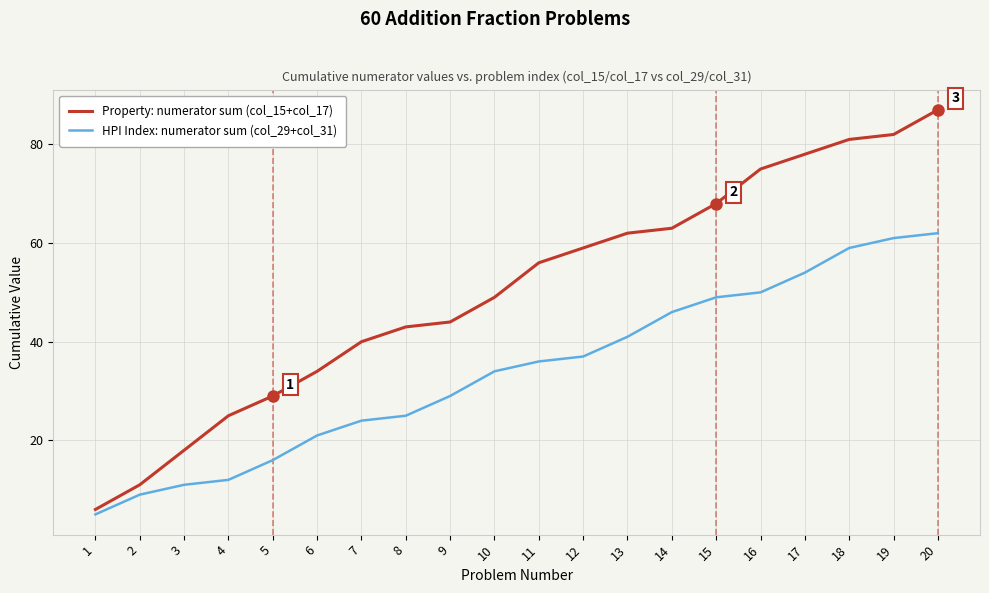

Which label corresponds to the smallest value in the chart?

1